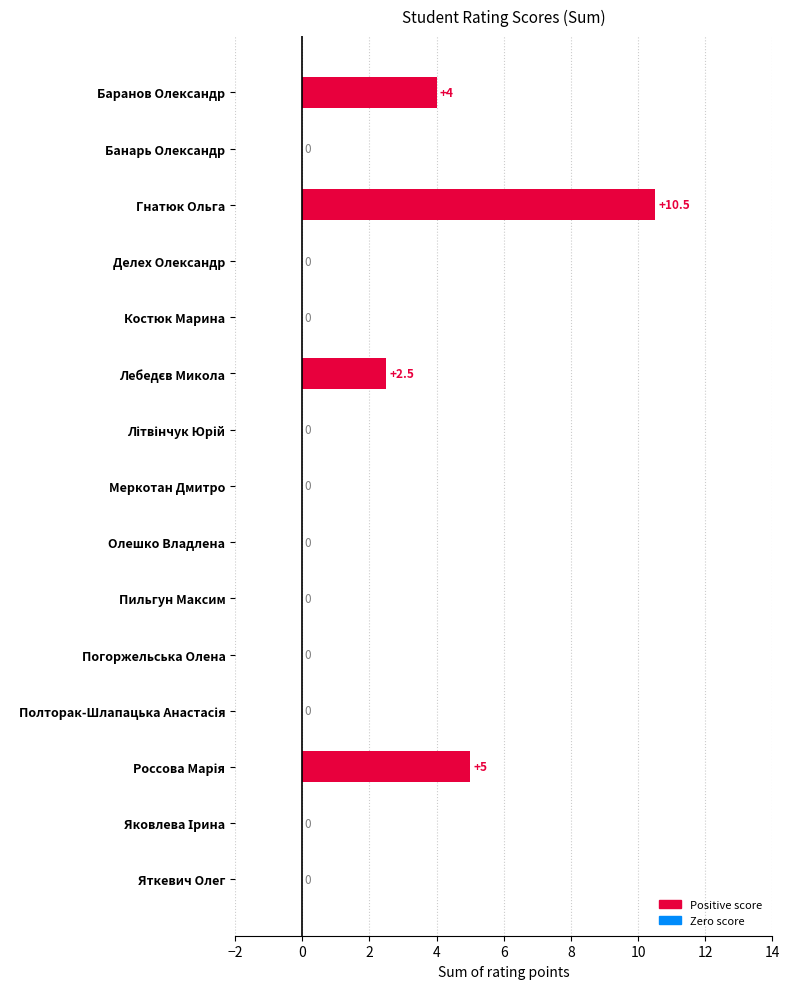

The value at Костюк Марина is -5.9. True or false?

False